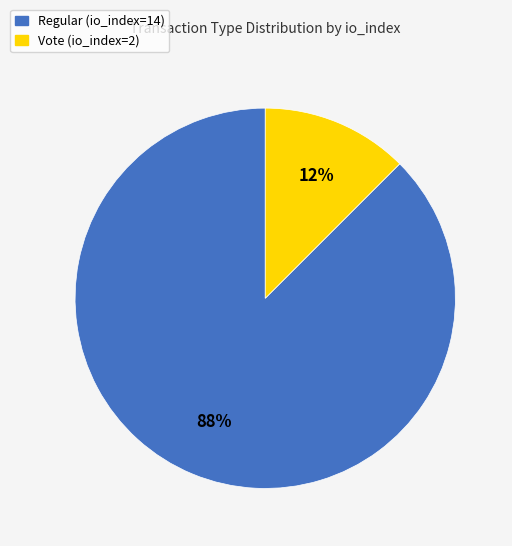

What is the ratio of the value at Vote (io_index=2) to the value at Regular (io_index=14)?

0.1